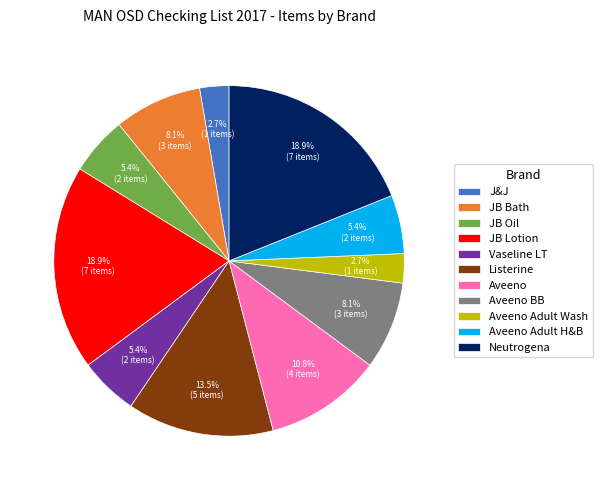

Count the number of slices in the pie.

11